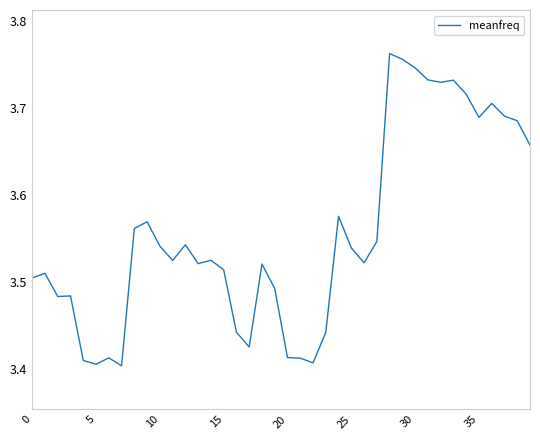

What is the difference between the maximum and minimum values?

0.4